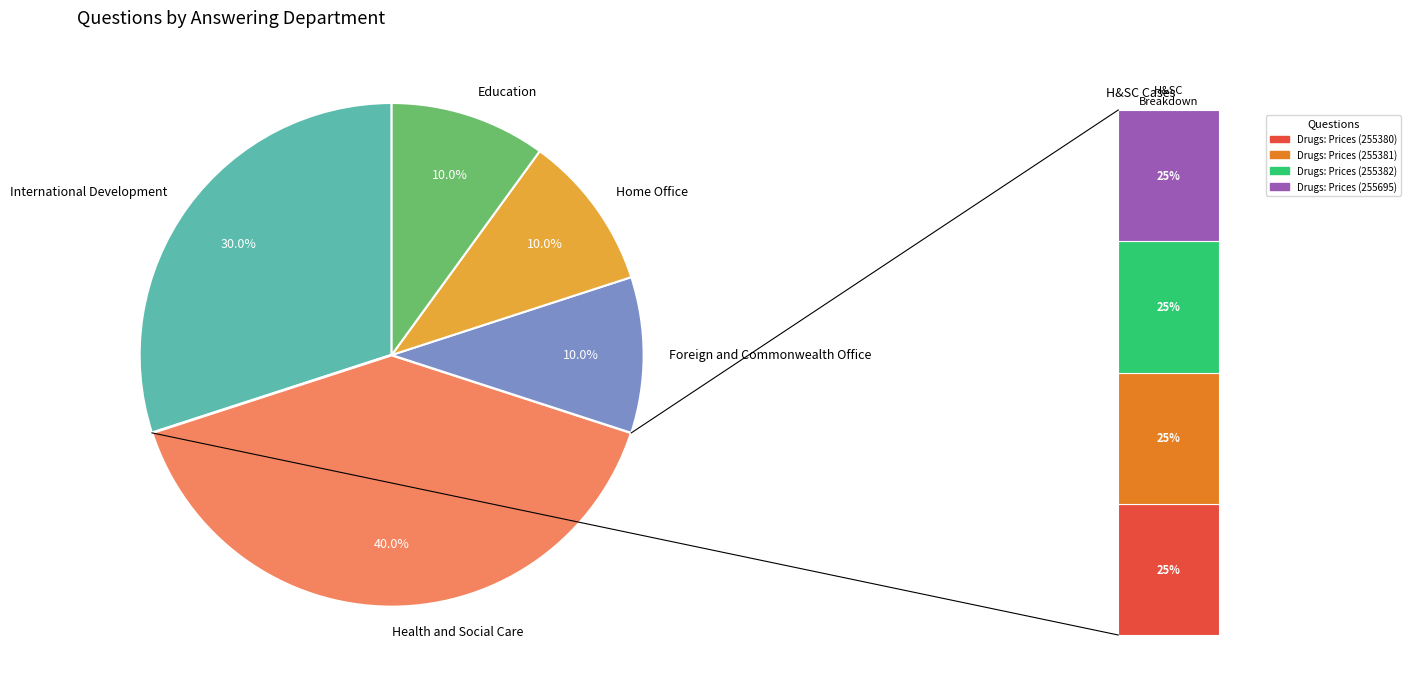

Rank the categories by value from lowest to highest.

Foreign and Commonwealth Office, Home Office, Education, International Development, Health and Social Care